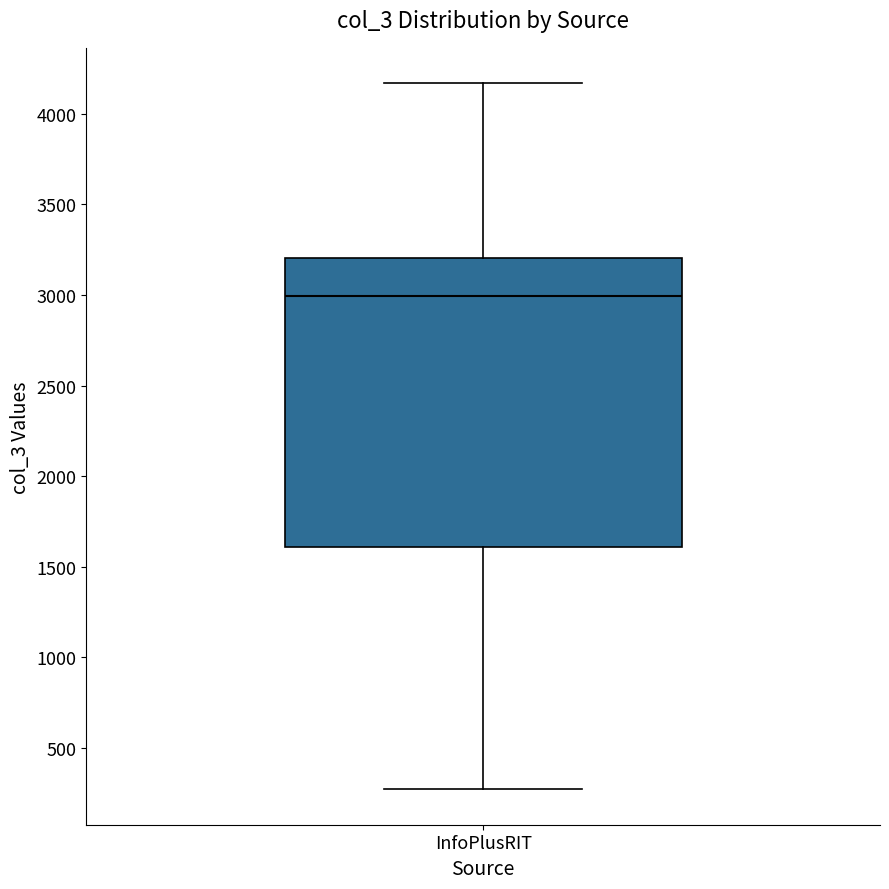

Transcribe this box plot: give where the median line is, the range the box spans, and where the two whiskers end, as read against the y-axis. The values are not printed on the chart, so give them approximately, as read against the axis.

median 3000, box 1600 to 3200, whiskers 250 to 4150